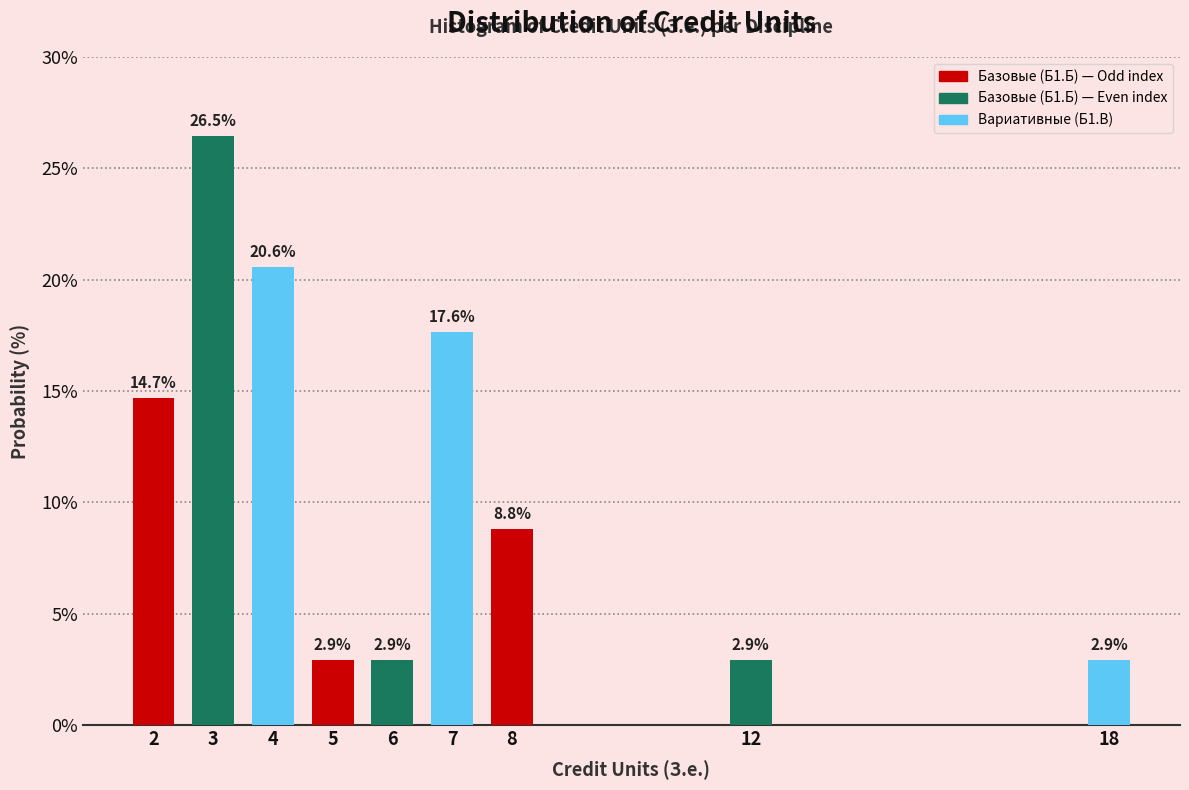

Reading left to right, list all the values displayed in this chart.

14.7	26.5	20.6	2.9	2.9	17.6	8.8	2.9	2.9